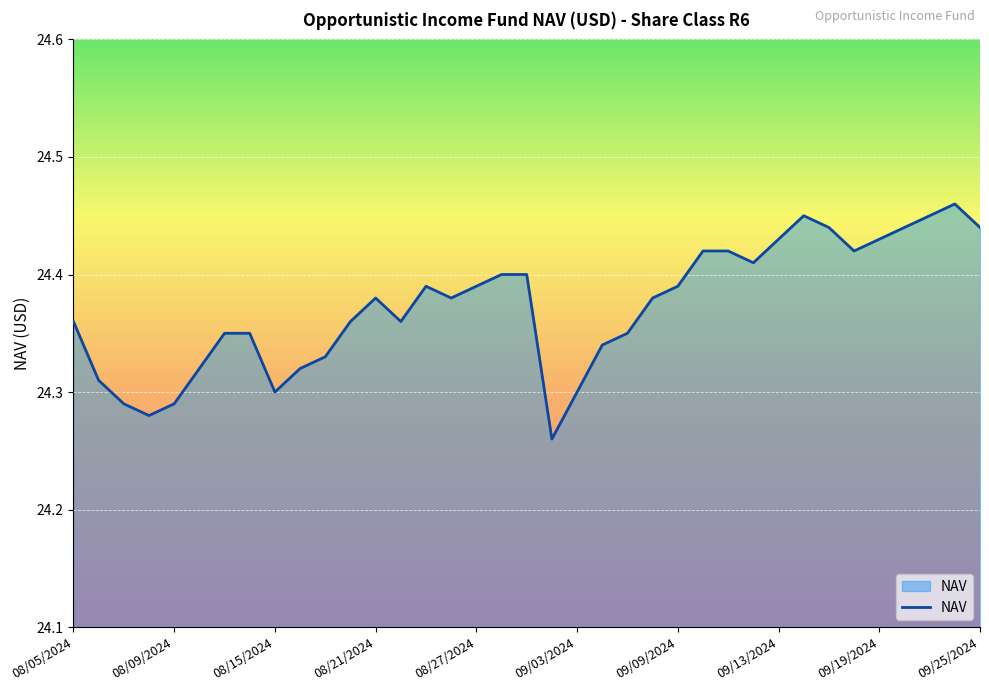

Does the chart display data point markers on the line(s)?

No